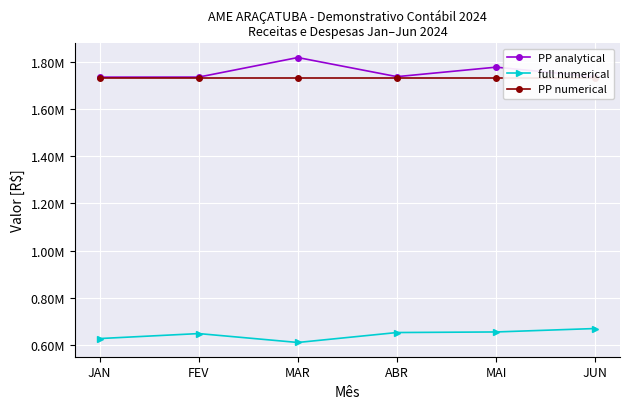

What is the label of the 4th point from the left?

ABR